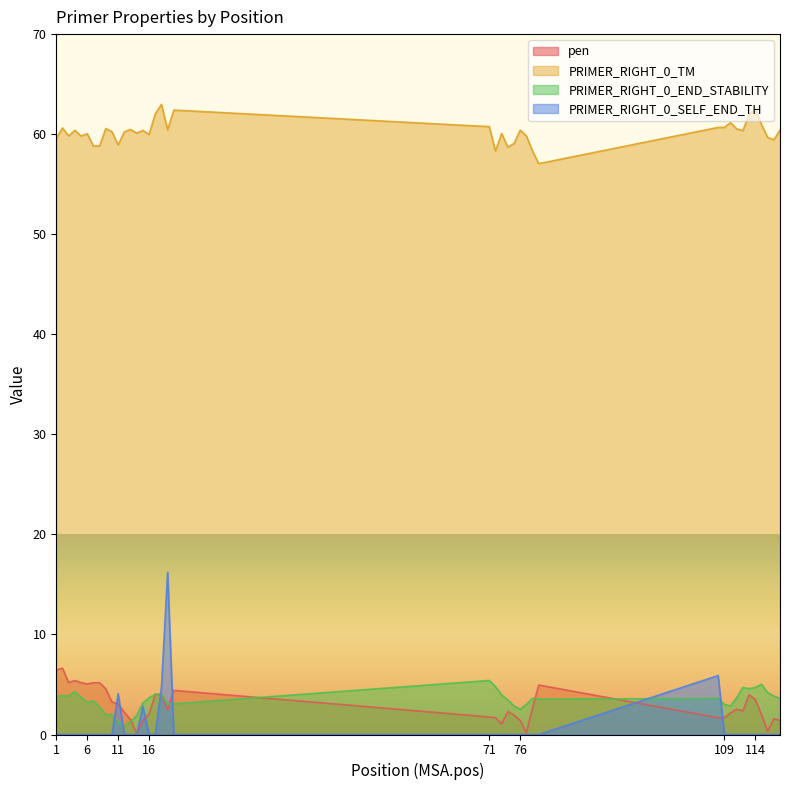

What is the value of the PRIMER_RIGHT_0_END_STABILITY point at the 34th from the left?

4.7